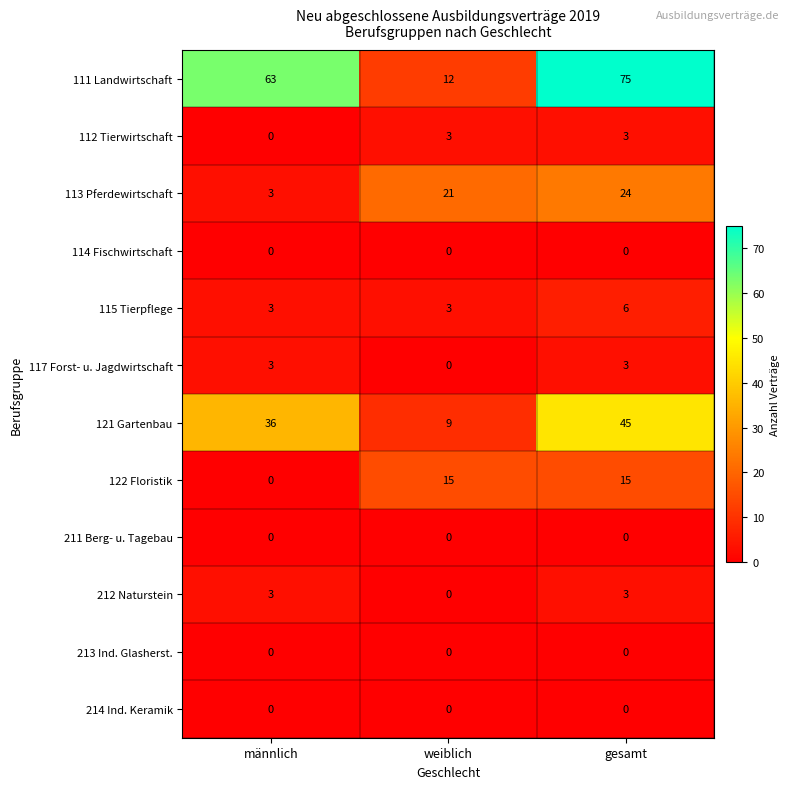

What is the difference between the maximum and minimum values in the 115 Tierpflege series?

3